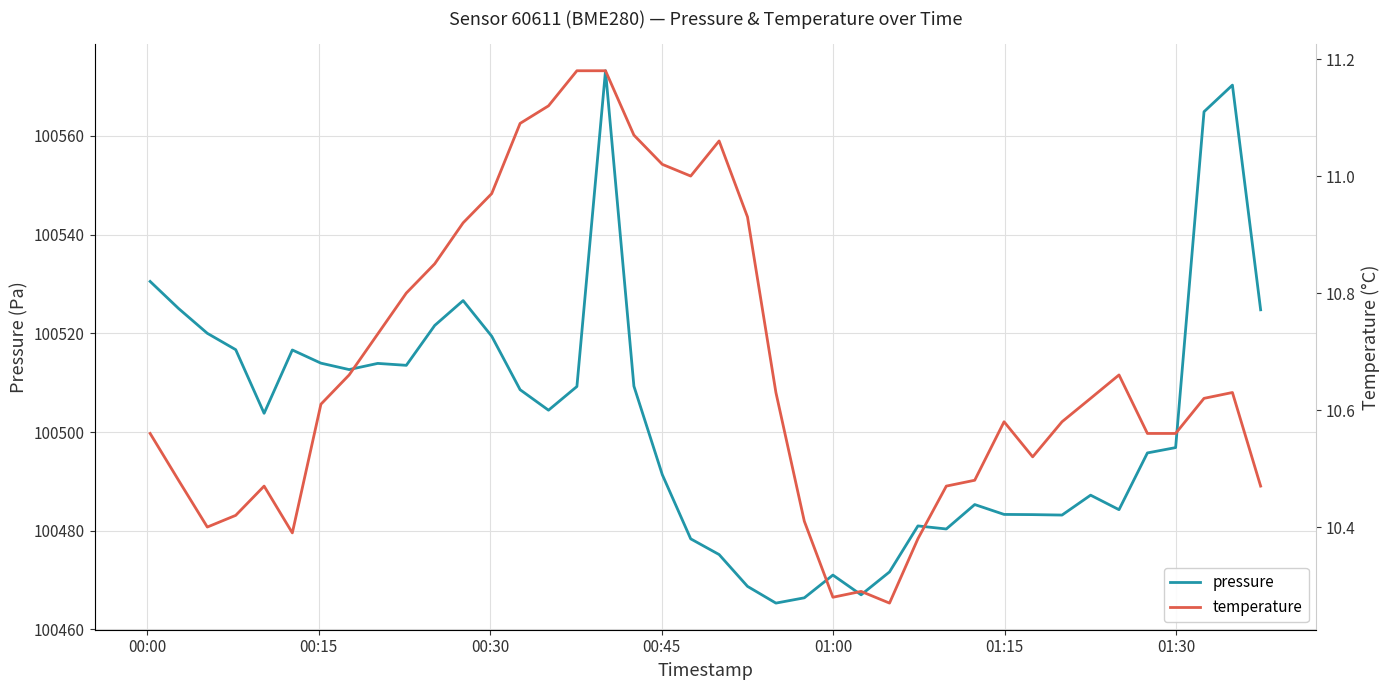

What is the maximum value for pressure?

100573.2